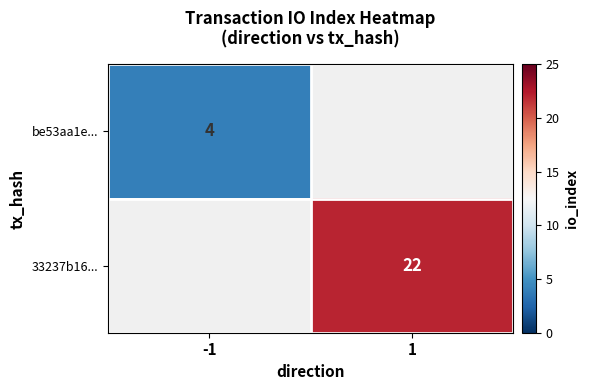

The be53aa1e... series shows 4 at -1. True or false?

True